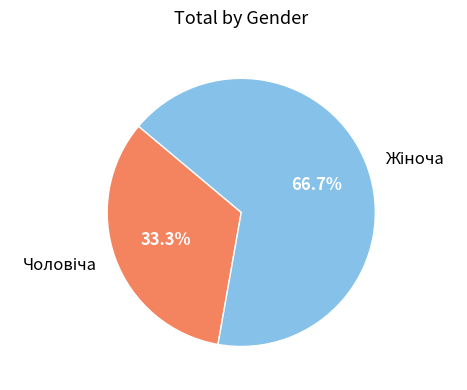

Is there any slice that represents more than half of the pie?

Yes